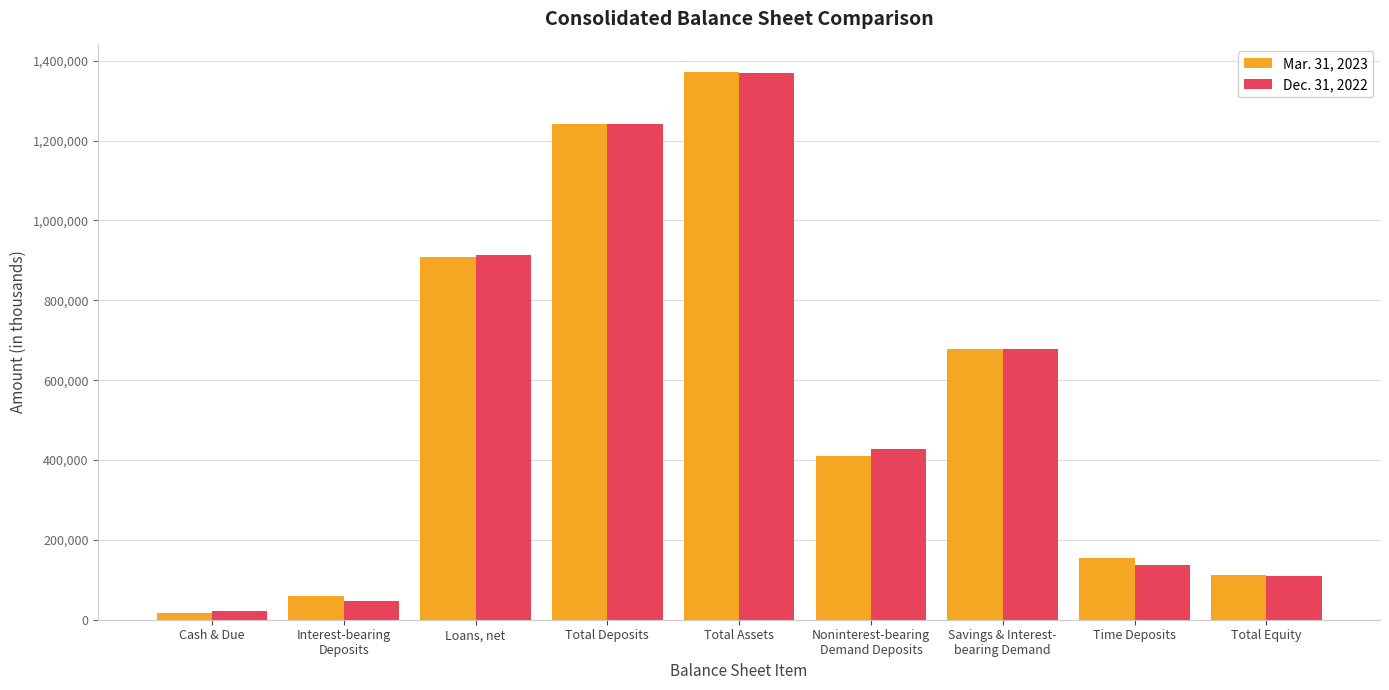

Reading right to left, what are all the values shown in this chart?

Mar. 31, 2023: Total Equity=111811	Time Deposits=154631	Savings & Interest-
bearing Demand=676875	Noninterest-bearing
Demand Deposits=410019	Total Assets=1372332	Total Deposits=1241525	Loans, net=909250	Interest-bearing
Deposits=59851	Cash & Due=17950
Dec. 31, 2022: Total Equity=108360	Time Deposits=136849	Savings & Interest-
bearing Demand=677139	Noninterest-bearing
Demand Deposits=427344	Total Assets=1369383	Total Deposits=1241332	Loans, net=913077	Interest-bearing
Deposits=46130	Cash & Due=20784